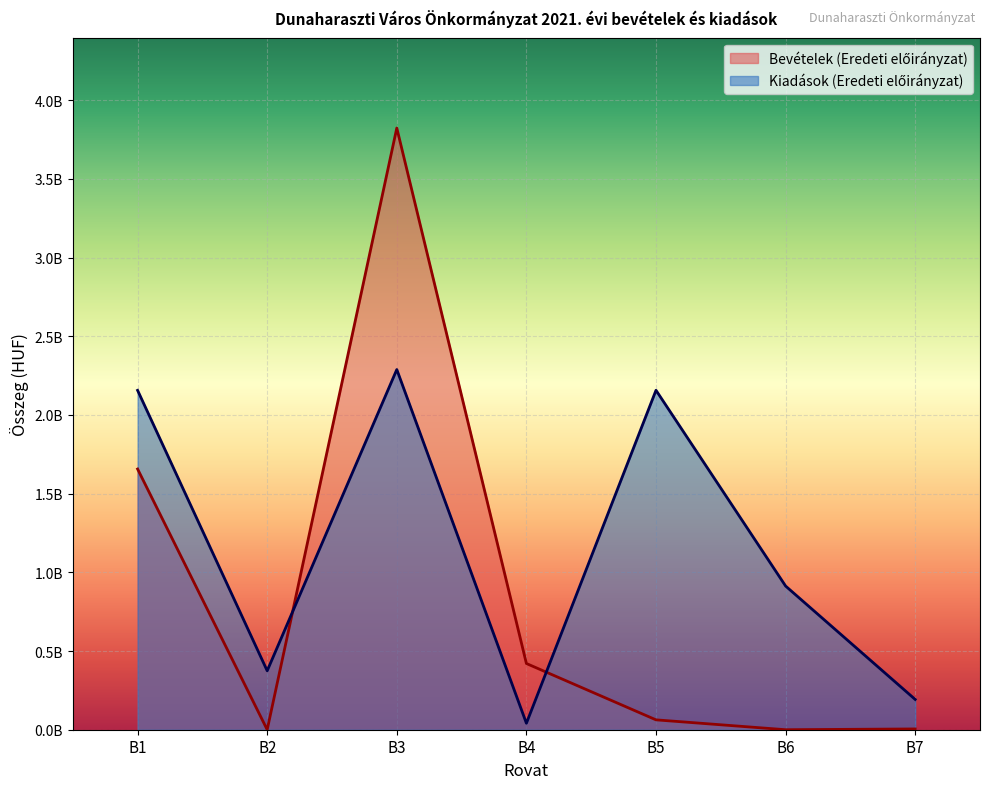

What is the sum of the Kiadások (Eredeti előirányzat) values at B4 and B6?

954099698